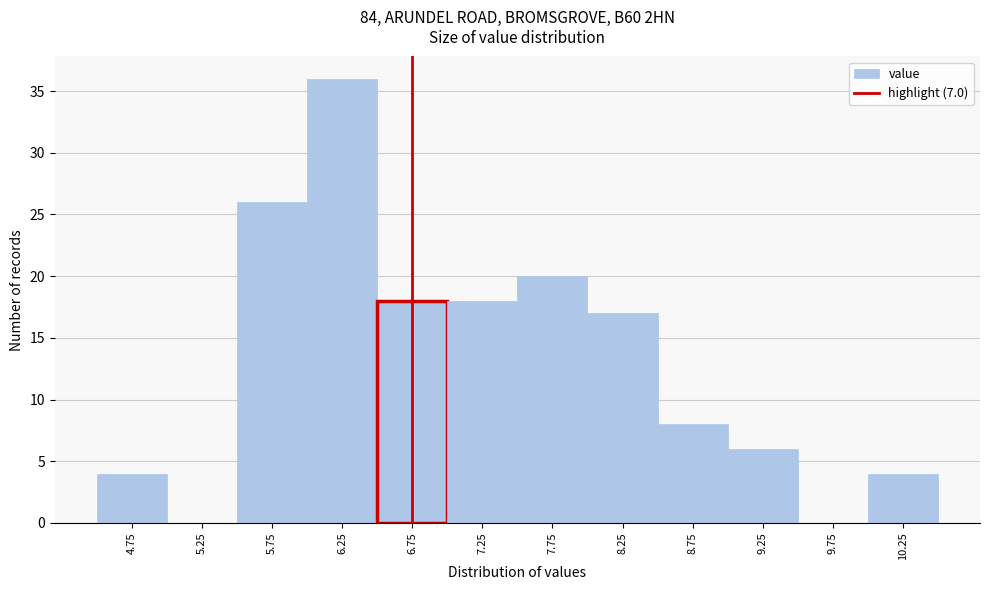

What is the maximum value shown in the chart?

36